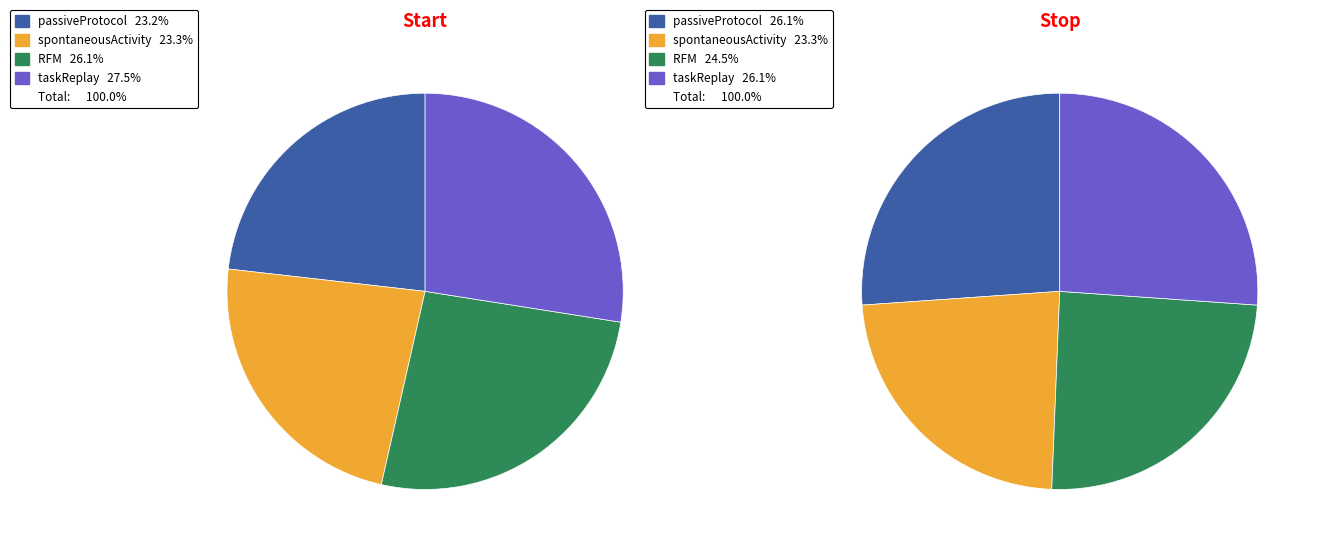

What percentage do stop and start together represent?

100.0%